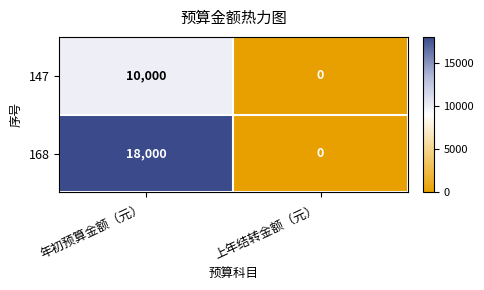

What is the maximum value shown in the chart?

18000